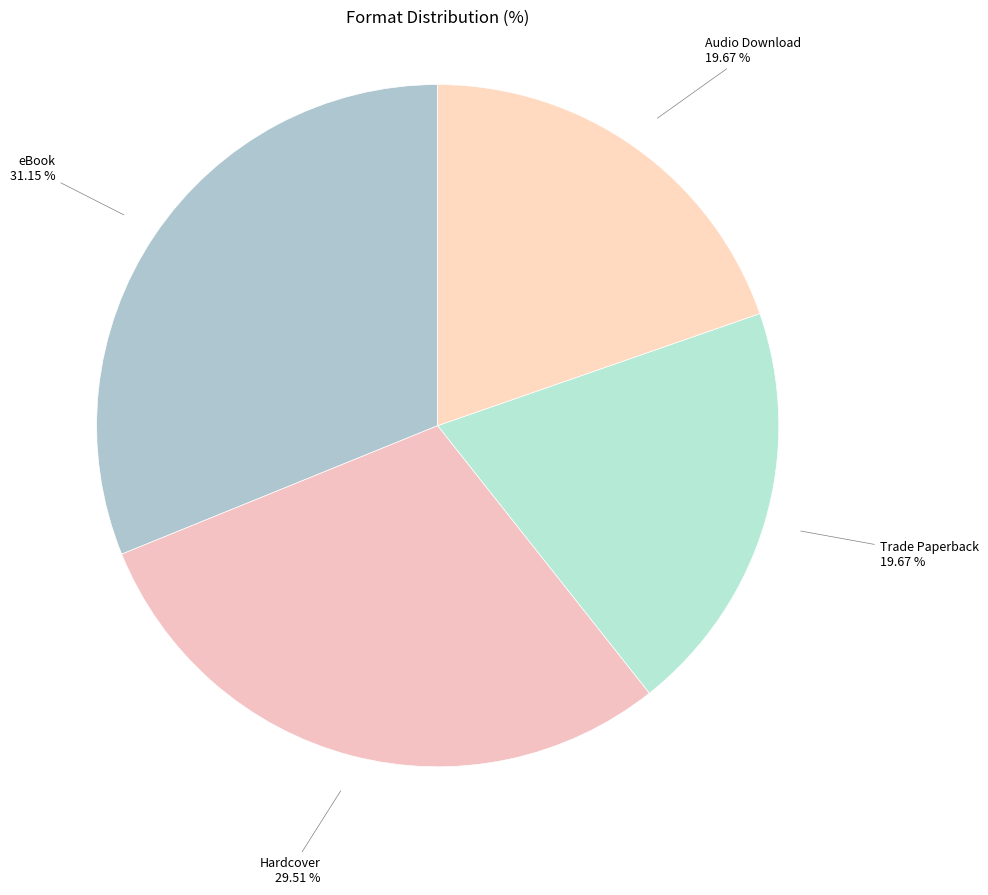

Is the sum of Hardcover and Trade Paperback greater than half?

No